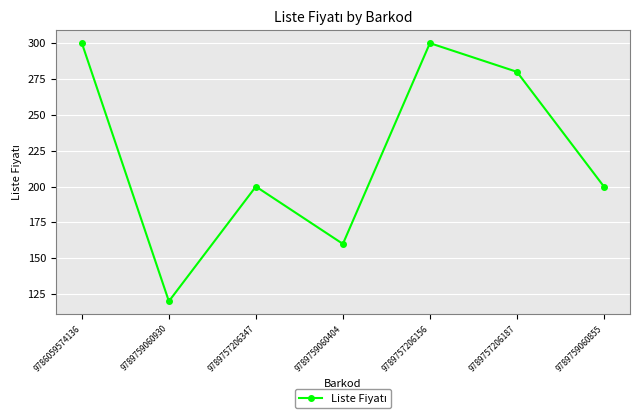

Where does the data first go above 200?

9786059574136